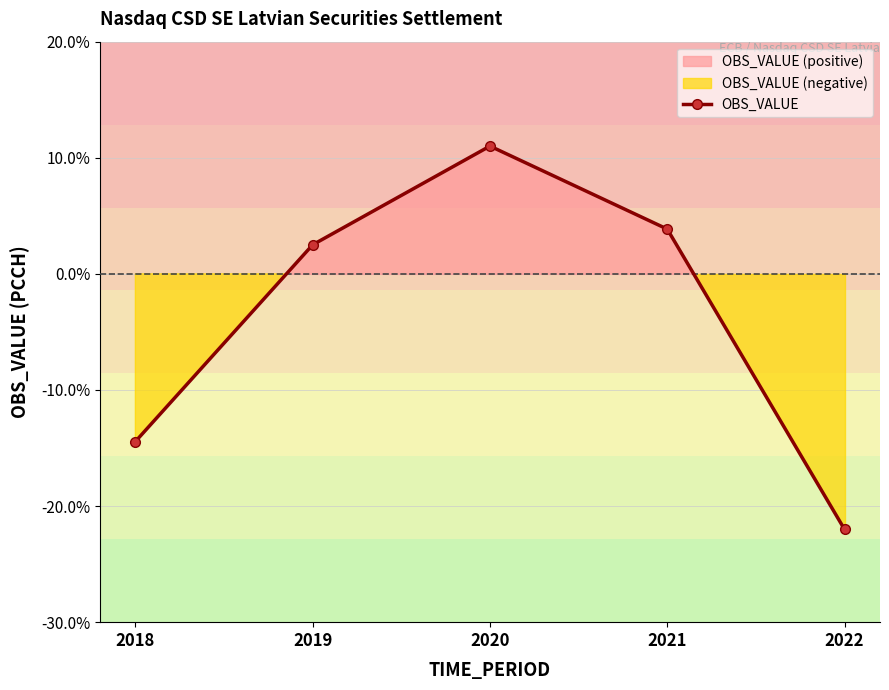

What is the average value?

-3.8